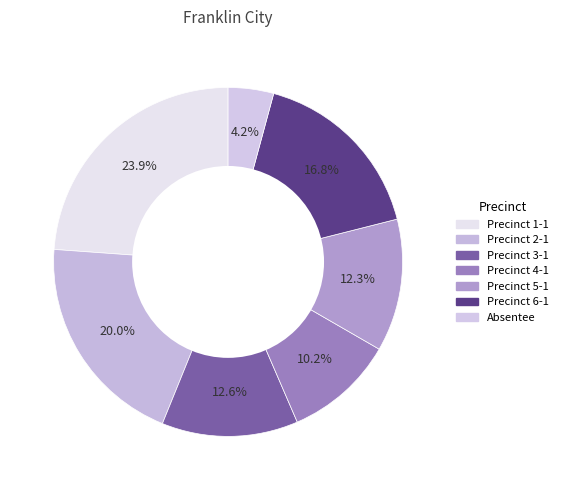

To the nearest percent, what is the combined percentage of Precinct 1-1 and Precinct 5-1?

36%